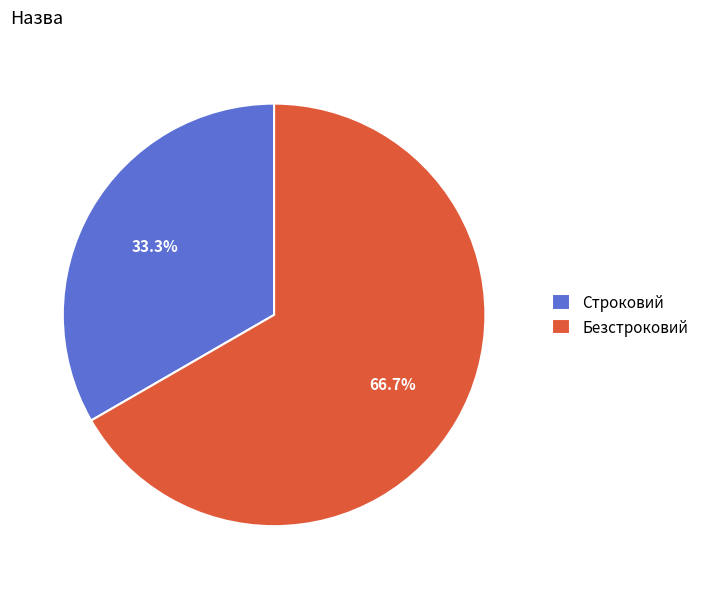

To the nearest percent, what is the combined percentage of Безстроковий and Строковий?

100%